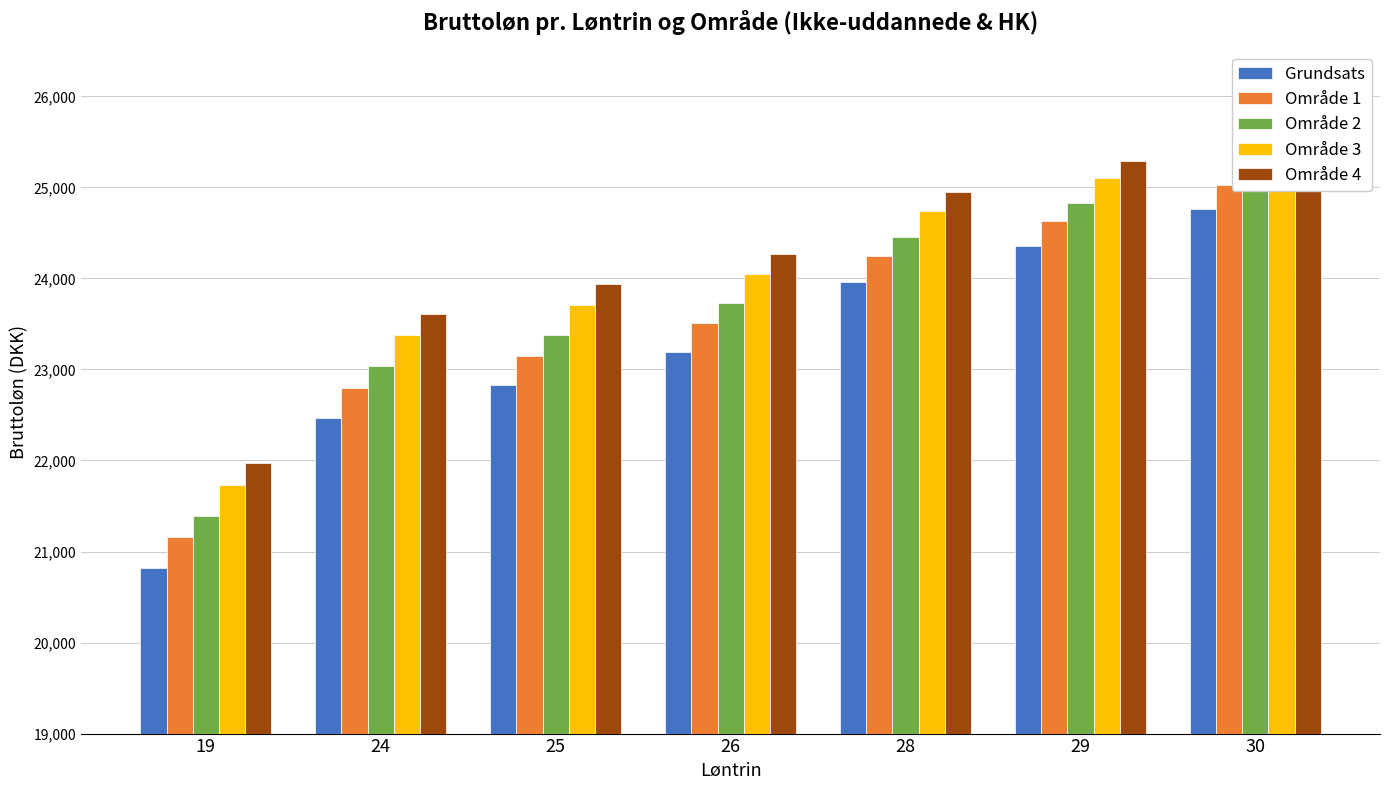

The Område 3 series shows 24744.0 at 28. True or false?

True